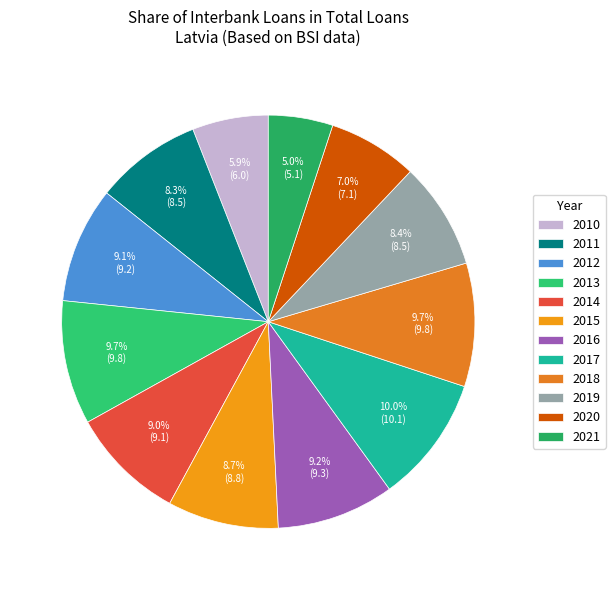

Which category has the smallest portion of the pie?

2021